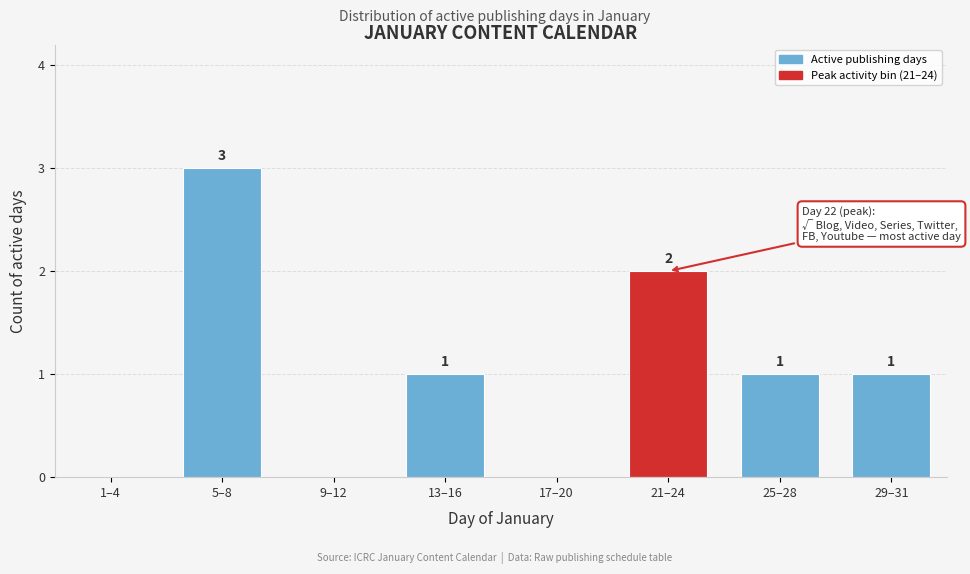

Reading left to right, extract all data points from this chart.

1–4=0	5–8=3	9–12=0	13–16=1	17–20=0	21–24=2	25–28=1	29–31=1